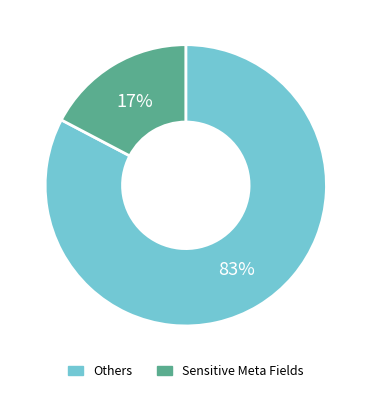

To the nearest percent, what is the combined percentage of Sensitive Meta Fields and Others?

100%